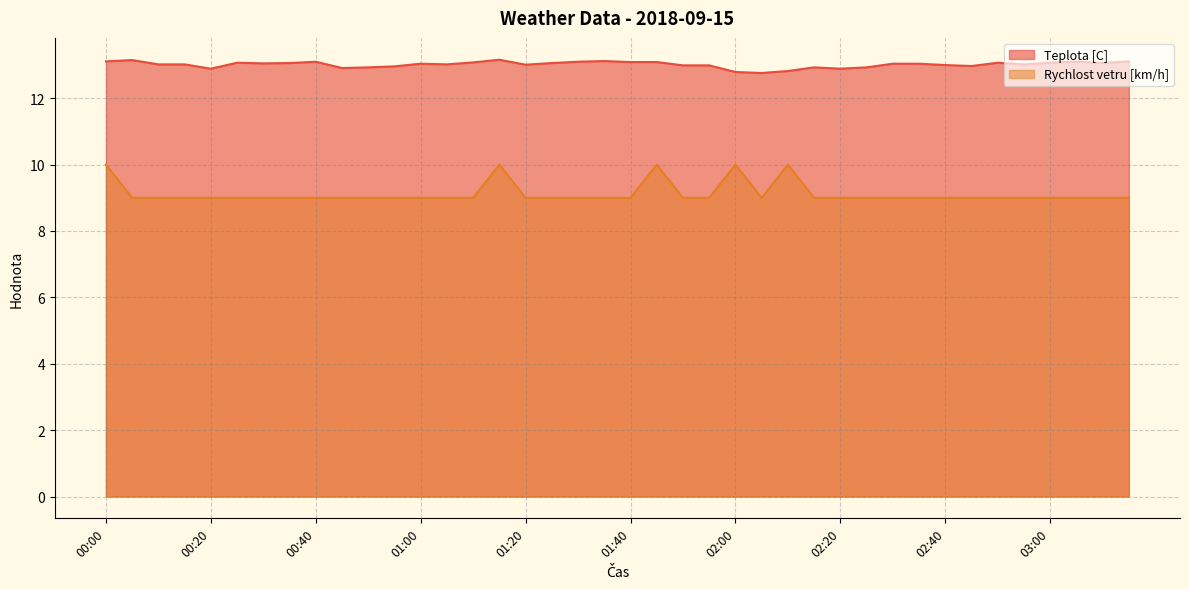

What is the difference between the Teplota [C] values at 00:40 and 00:45?

0.2